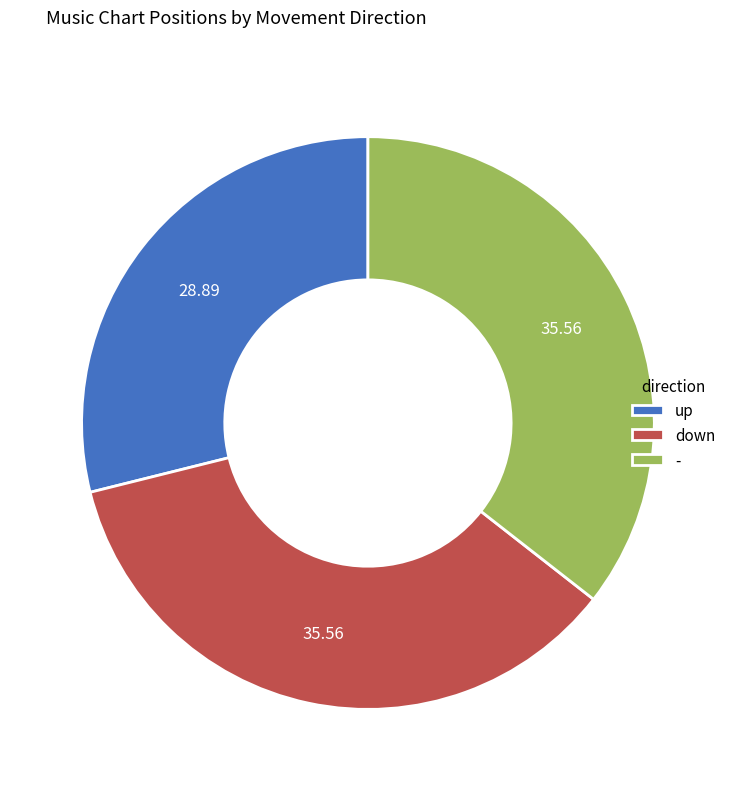

Combined, do - and down account for over 50%?

Yes